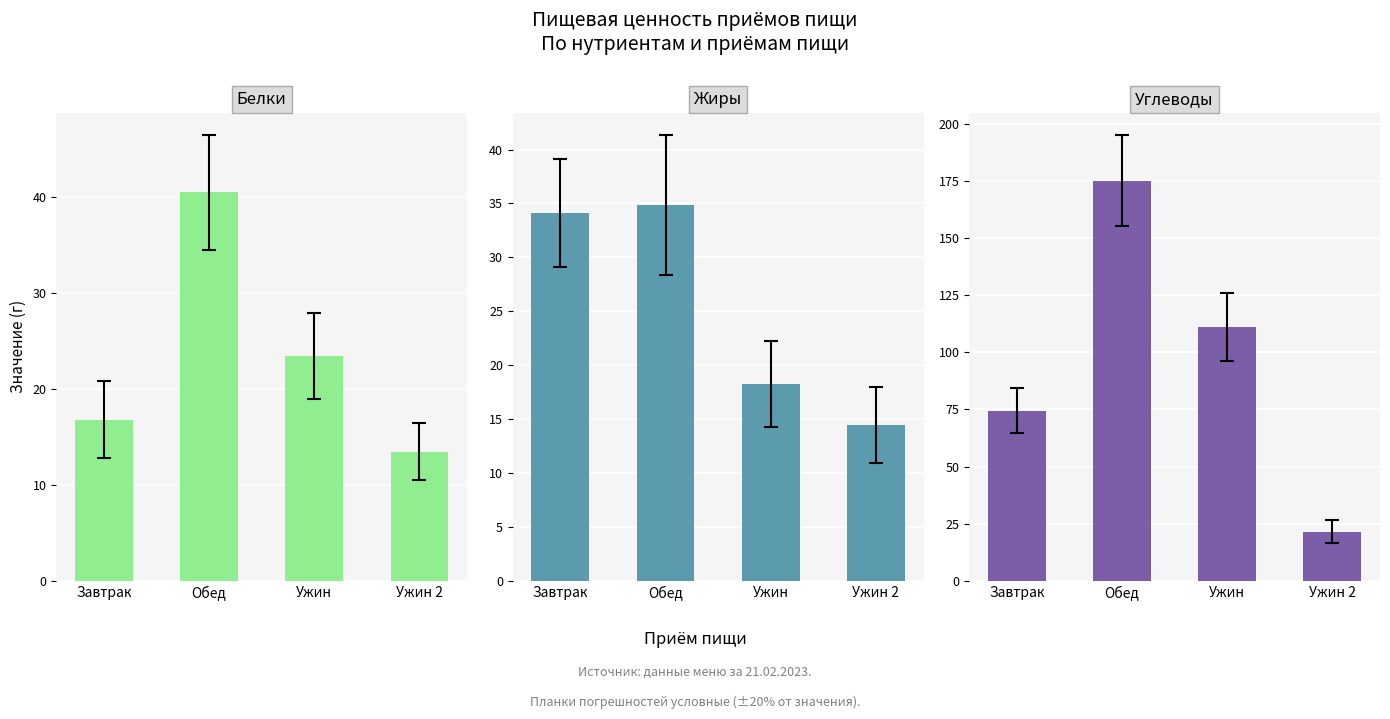

What is the label of the 3rd bar from the right?

Обед